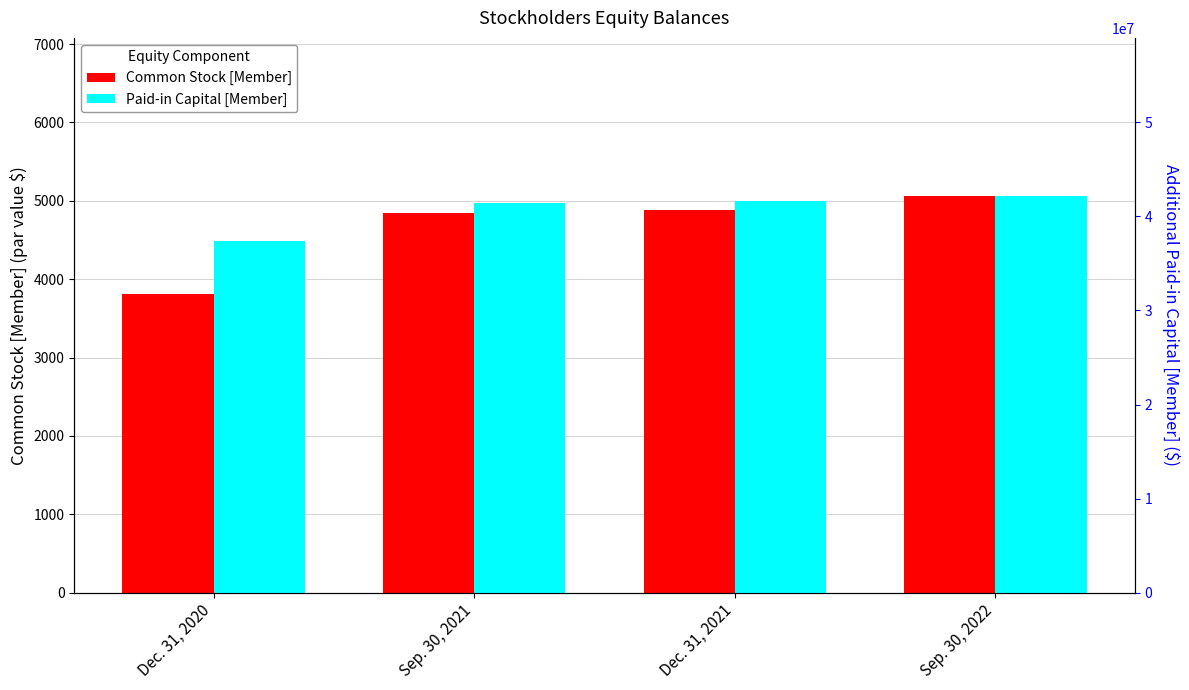

What is the difference between the maximum and minimum values in the Common Stock [Member] series?

1240